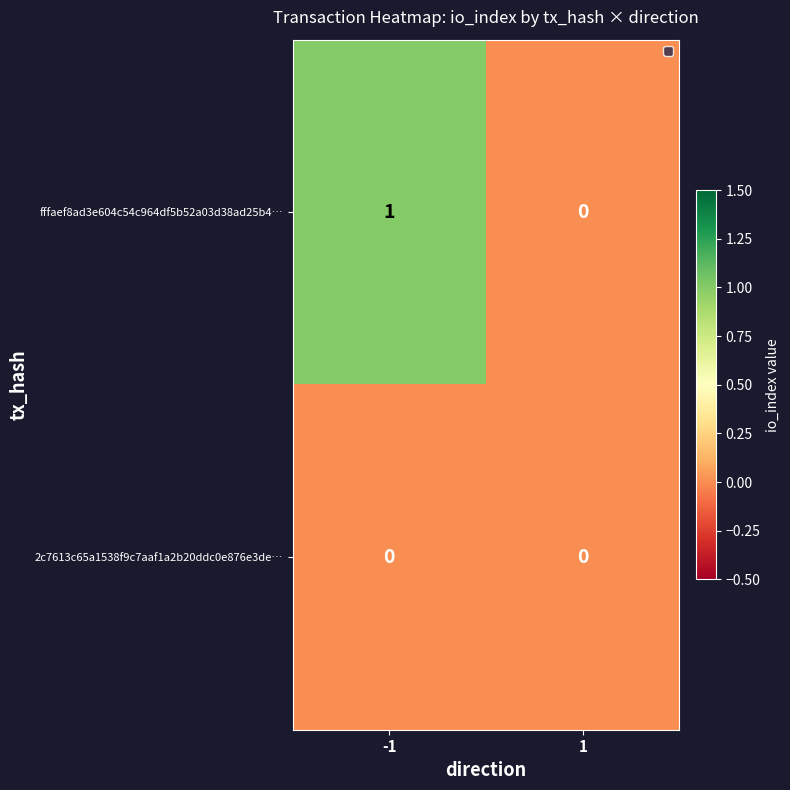

Between -1 and 1, which series saw the biggest shift?

fffaef8ad3e604c54c964df5b52a03d38ad25b4…